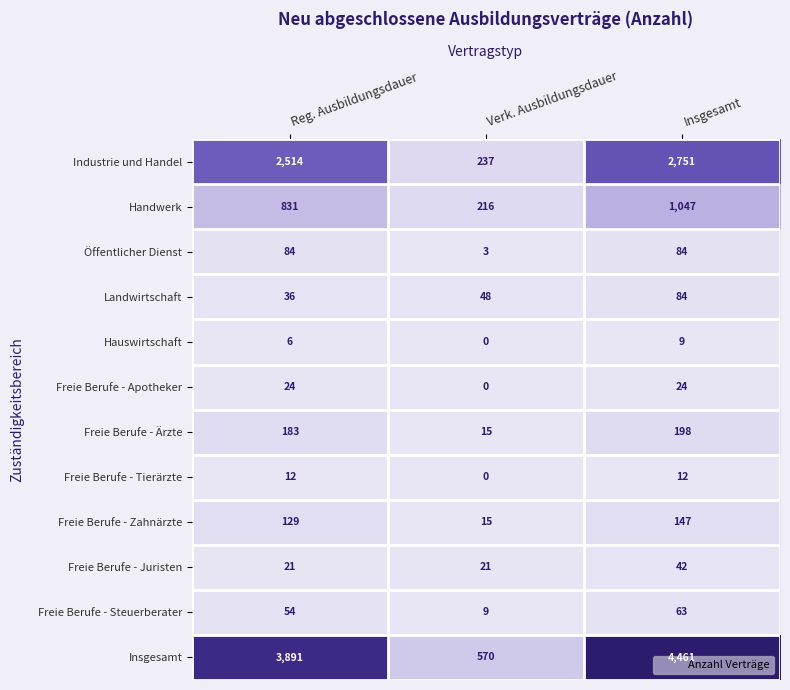

What is the greatest value displayed?

4461